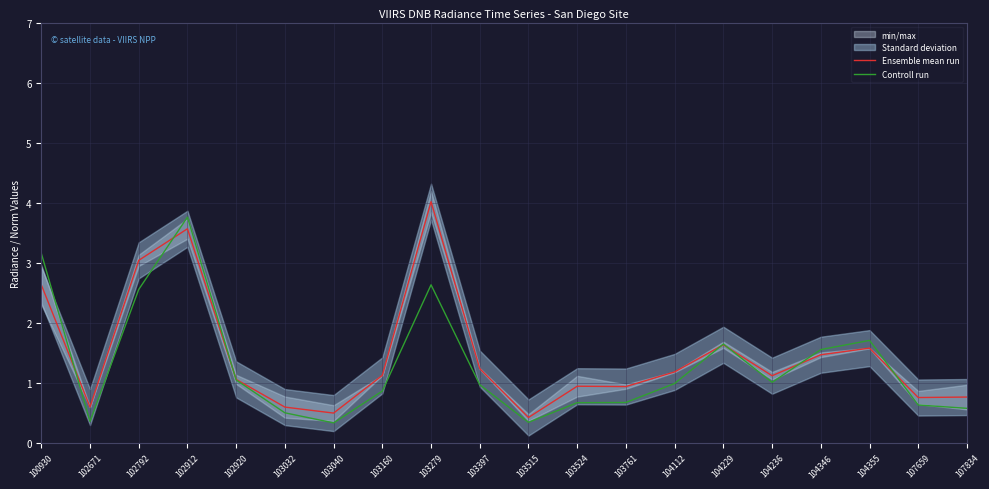

What is the value of the Ensemble mean run point at the 14th from the left?

1.2